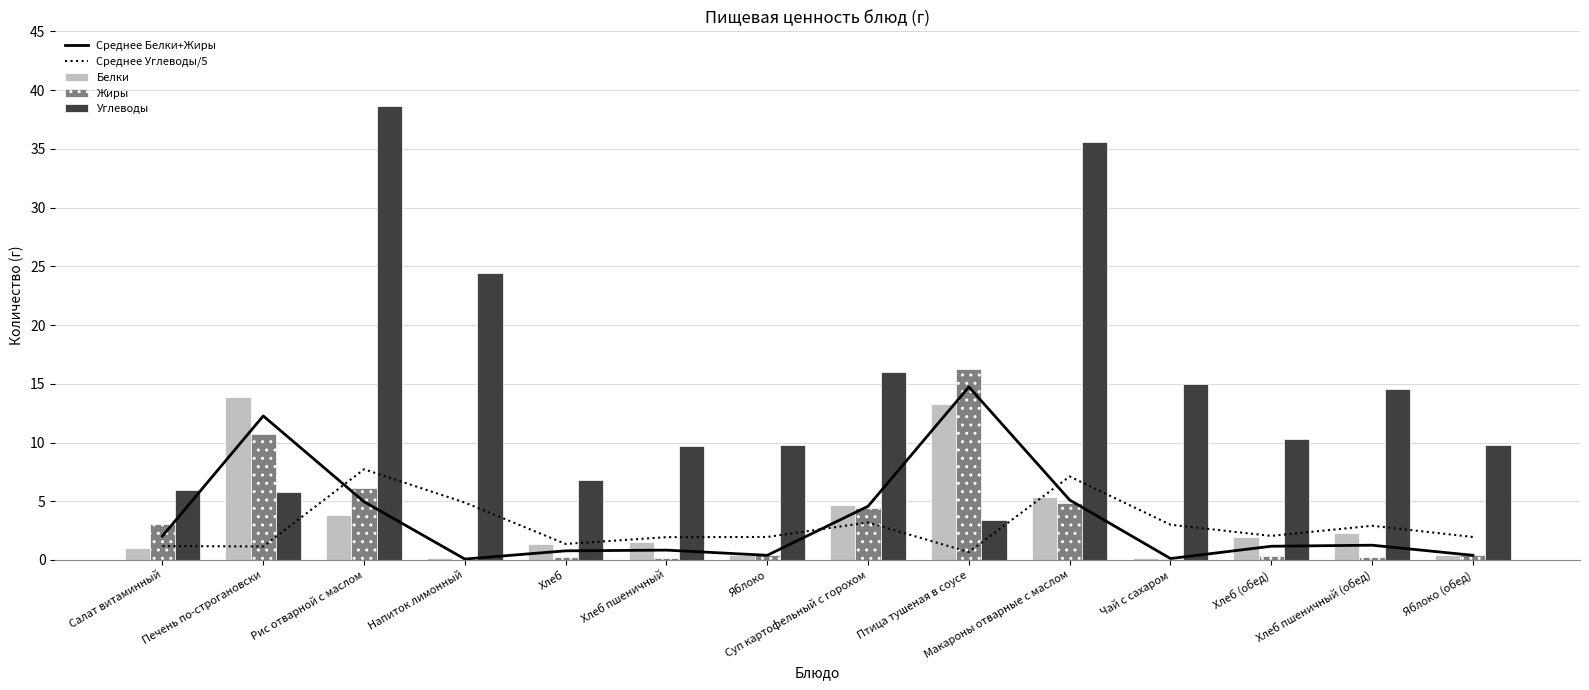

Is the value of Белки at Печень по-строгановски greater than the value of Углеводы at Чай с сахаром?

No